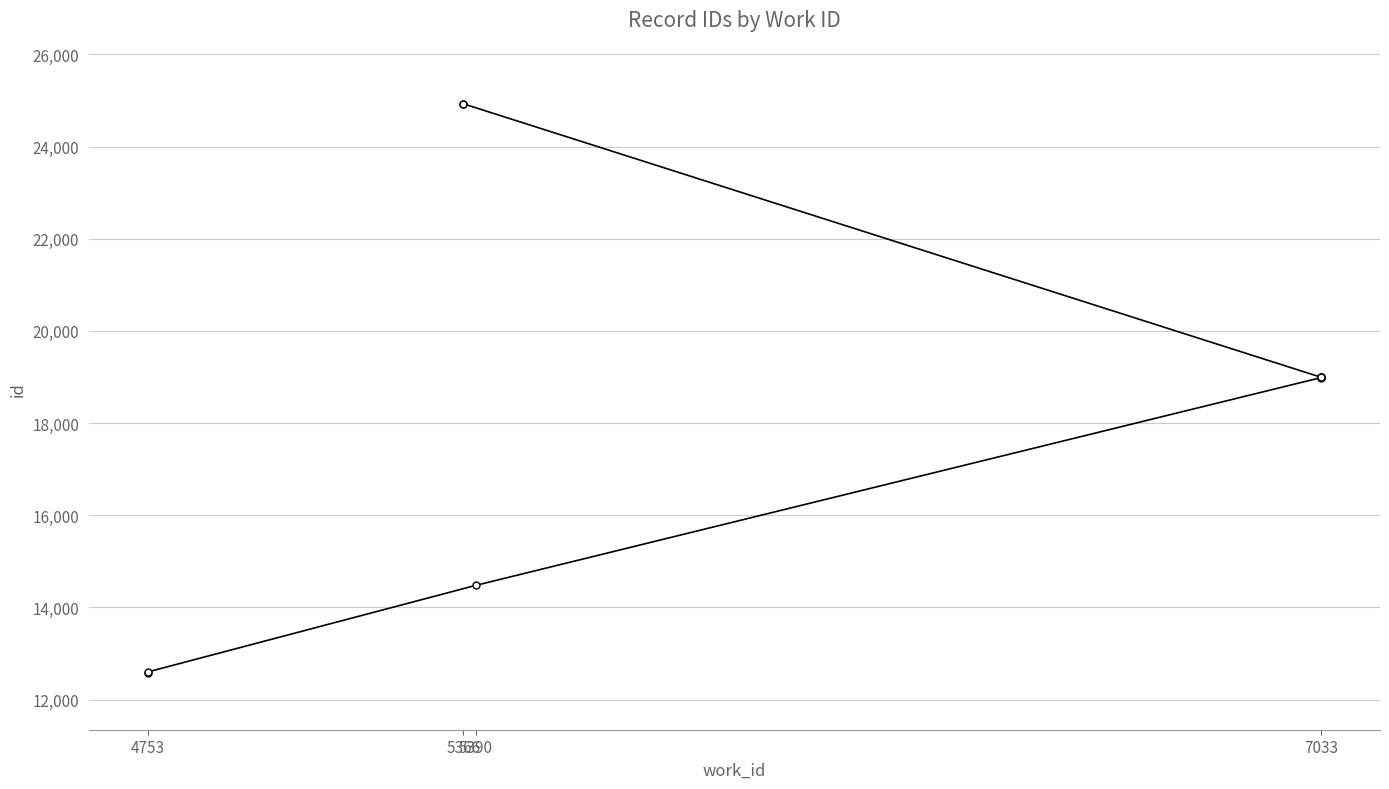

Does the chart display data point markers on the line(s)?

Yes